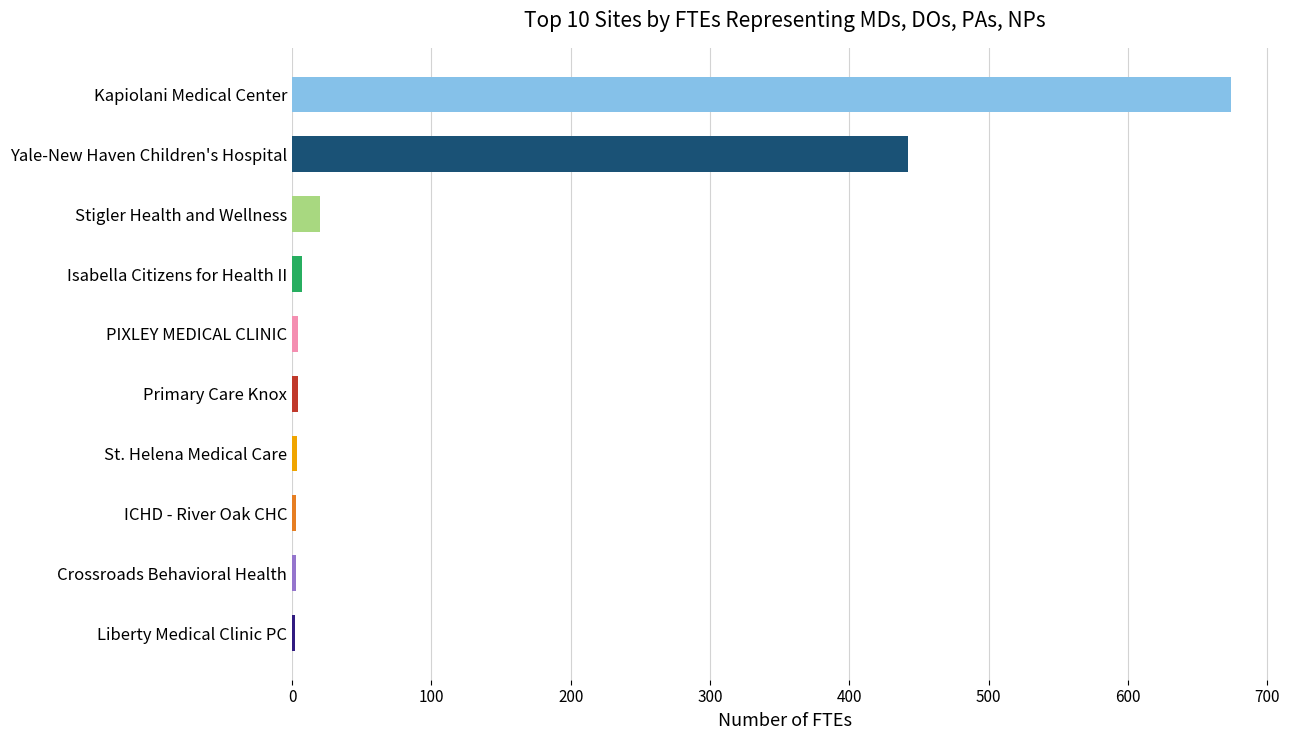

True or false: the data shows 1193.6 at Kapiolani Medical Center.

False